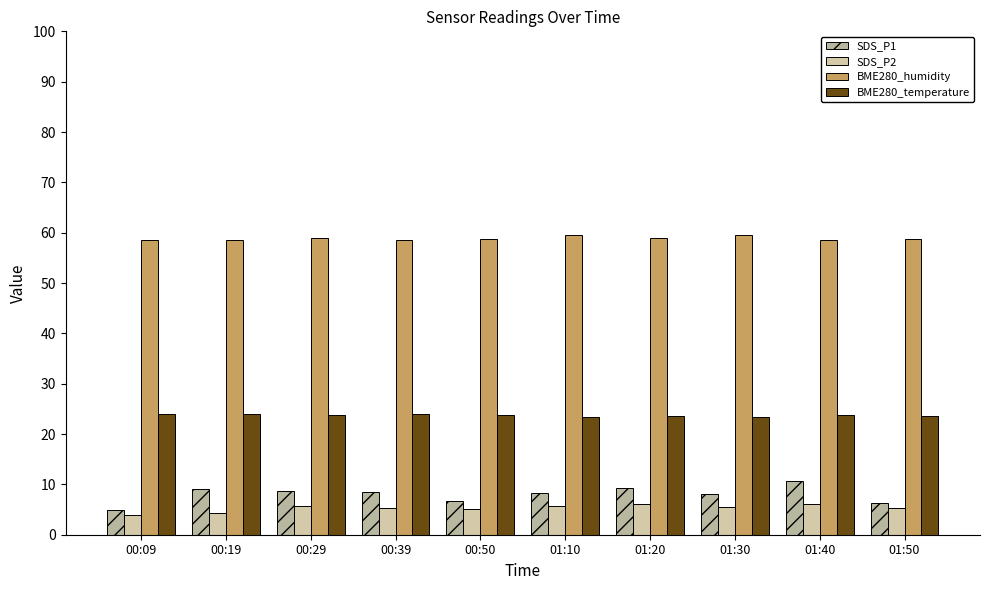

At how many categories does at least one series exceed 32?

10